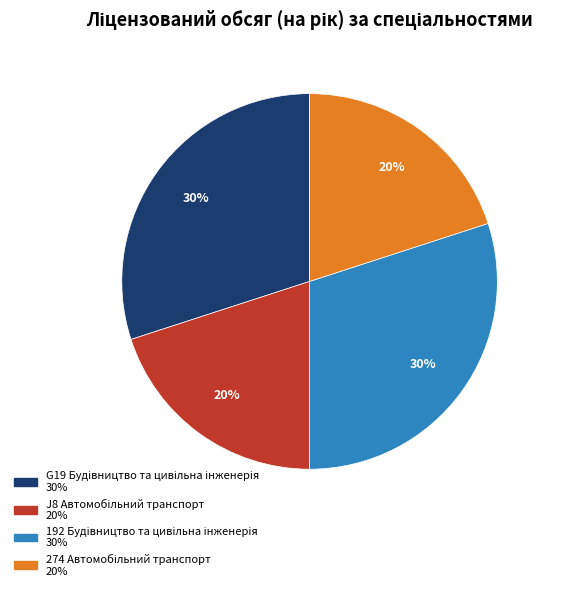

Is there a majority slice in this chart?

No